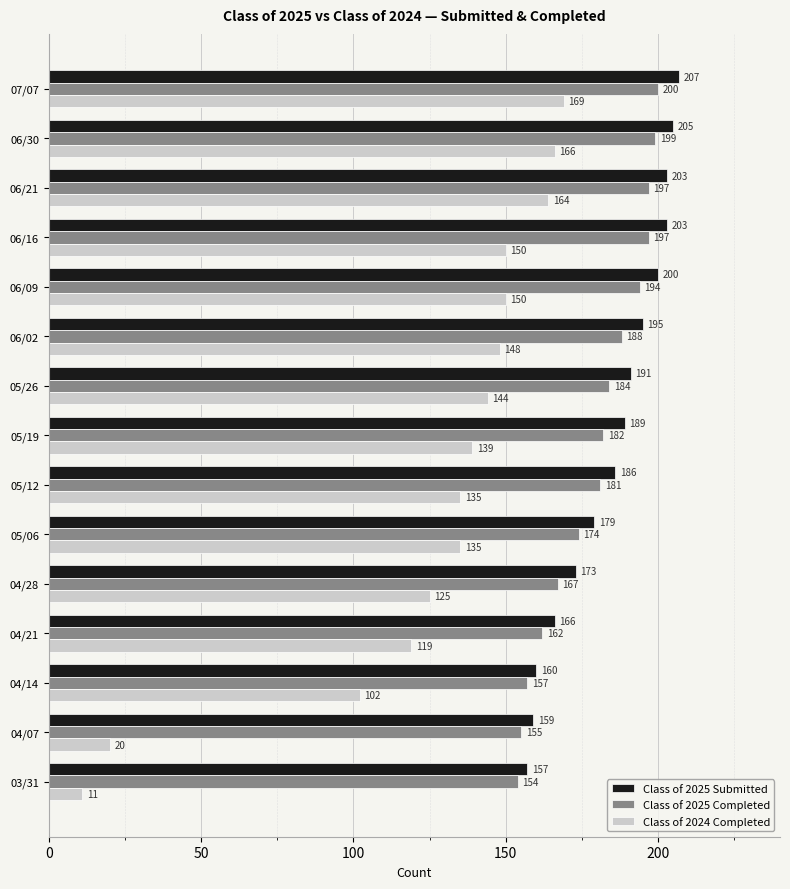

What is the average value of the Class of 2025 Submitted series?

185